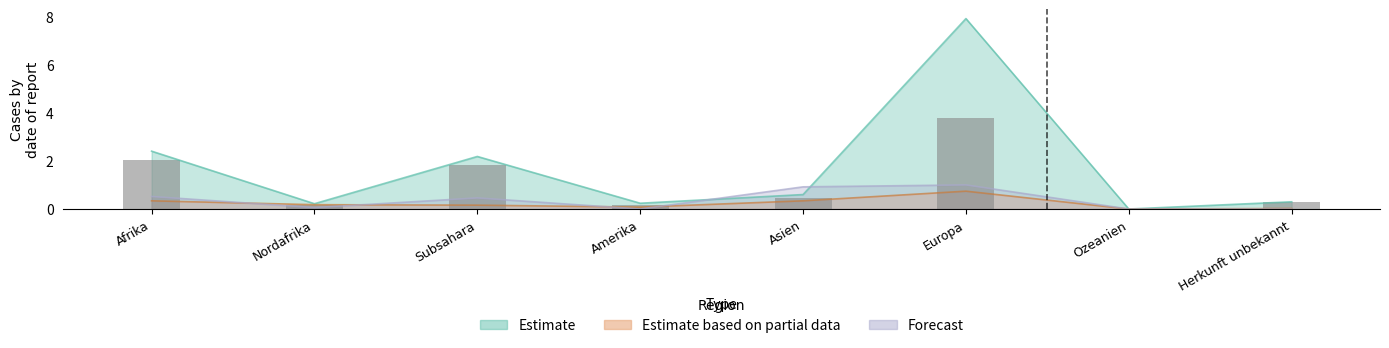

What is the sum of all values?

8.7